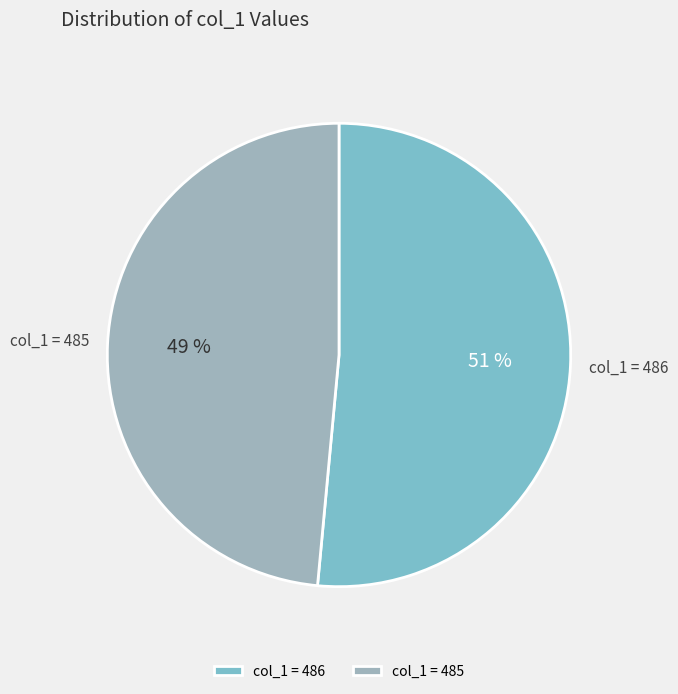

How many slices are in this pie chart?

2